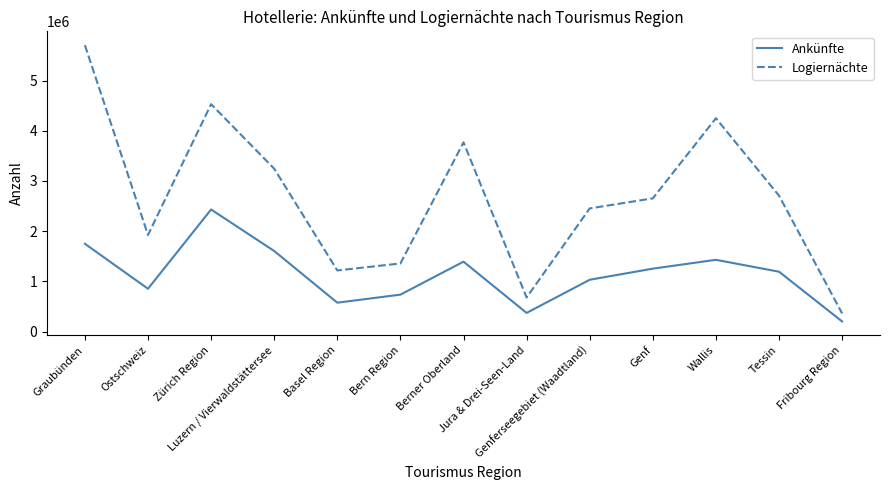

At Genferseegebiet (Waadtland), list the series in order from smallest to largest.

Ankünfte, Logiernächte